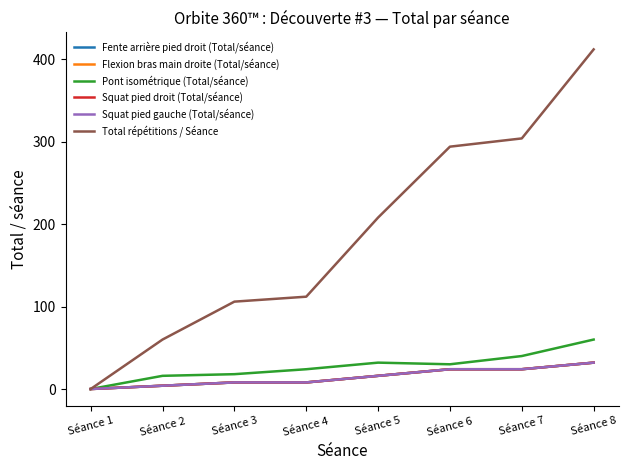

Rank the series at Séance 6 from highest to lowest value.

Total répétitions / Séance, Pont isométrique (Total/séance), Fente arrière pied droit (Total/séance), Flexion bras main droite (Total/séance), Squat pied droit (Total/séance), Squat pied gauche (Total/séance)